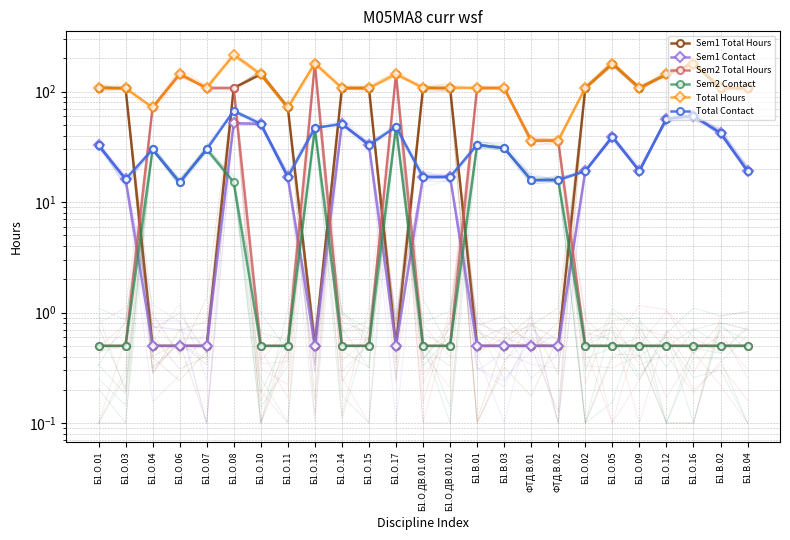

Reading left to right, extract all data points from this chart.

Sem1 Total Hours: Б1.О.01=108.0	Б1.О.03=108.0	Б1.О.04=0.5	Б1.О.06=0.5	Б1.О.07=0.5	Б1.О.08=108.0	Б1.О.10=144.0	Б1.О.11=72.0	Б1.О.13=0.5	Б1.О.14=108.0	Б1.О.15=108.0	Б1.О.17=0.5	Б1.О.ДВ.01.01=108.0	Б1.О.ДВ.01.02=108.0	Б1.В.01=0.5	Б1.В.03=0.5	ФТД.В.01=0.5	ФТД.В.02=0.5	Б1.О.02=108.0	Б1.О.05=180.0	Б1.О.09=108.0	Б1.О.12=144.0	Б1.О.16=180.0	Б1.В.02=108.0	Б1.В.04=108.0
Sem1 Contact: Б1.О.01=32.9	Б1.О.03=16.1	Б1.О.04=0.5	Б1.О.06=0.5	Б1.О.07=0.5	Б1.О.08=51.9	Б1.О.10=51.1	Б1.О.11=16.9	Б1.О.13=0.5	Б1.О.14=51.1	Б1.О.15=32.9	Б1.О.17=0.5	Б1.О.ДВ.01.01=16.9	Б1.О.ДВ.01.02=16.9	Б1.В.01=0.5	Б1.В.03=0.5	ФТД.В.01=0.5	ФТД.В.02=0.5	Б1.О.02=19.1	Б1.О.05=39.0	Б1.О.09=19.1	Б1.О.12=57.1	Б1.О.16=60.2	Б1.В.02=42.2	Б1.В.04=19.1
Sem2 Total Hours: Б1.О.01=0.5	Б1.О.03=0.5	Б1.О.04=72.0	Б1.О.06=144.0	Б1.О.07=108.0	Б1.О.08=108.0	Б1.О.10=0.5	Б1.О.11=0.5	Б1.О.13=180.0	Б1.О.14=0.5	Б1.О.15=0.5	Б1.О.17=144.0	Б1.О.ДВ.01.01=0.5	Б1.О.ДВ.01.02=0.5	Б1.В.01=108.0	Б1.В.03=108.0	ФТД.В.01=36.0	ФТД.В.02=36.0	Б1.О.02=0.5	Б1.О.05=0.5	Б1.О.09=0.5	Б1.О.12=0.5	Б1.О.16=0.5	Б1.В.02=0.5	Б1.В.04=0.5
Sem2 Contact: Б1.О.01=0.5	Б1.О.03=0.5	Б1.О.04=30.1	Б1.О.06=15.1	Б1.О.07=30.1	Б1.О.08=15.1	Б1.О.10=0.5	Б1.О.11=0.5	Б1.О.13=46.9	Б1.О.14=0.5	Б1.О.15=0.5	Б1.О.17=48.0	Б1.О.ДВ.01.01=0.5	Б1.О.ДВ.01.02=0.5	Б1.В.01=33.0	Б1.В.03=30.9	ФТД.В.01=15.8	ФТД.В.02=15.8	Б1.О.02=0.5	Б1.О.05=0.5	Б1.О.09=0.5	Б1.О.12=0.5	Б1.О.16=0.5	Б1.В.02=0.5	Б1.В.04=0.5
Total Hours: Б1.О.01=108.0	Б1.О.03=108.0	Б1.О.04=72.0	Б1.О.06=144.0	Б1.О.07=108.0	Б1.О.08=216.0	Б1.О.10=144.0	Б1.О.11=72.0	Б1.О.13=180.0	Б1.О.14=108.0	Б1.О.15=108.0	Б1.О.17=144.0	Б1.О.ДВ.01.01=108.0	Б1.О.ДВ.01.02=108.0	Б1.В.01=108.0	Б1.В.03=108.0	ФТД.В.01=36.0	ФТД.В.02=36.0	Б1.О.02=108.0	Б1.О.05=180.0	Б1.О.09=108.0	Б1.О.12=144.0	Б1.О.16=180.0	Б1.В.02=108.0	Б1.В.04=108.0
Total Contact: Б1.О.01=32.9	Б1.О.03=16.1	Б1.О.04=30.1	Б1.О.06=15.1	Б1.О.07=30.1	Б1.О.08=67.0	Б1.О.10=51.1	Б1.О.11=16.9	Б1.О.13=46.9	Б1.О.14=51.1	Б1.О.15=32.9	Б1.О.17=48.0	Б1.О.ДВ.01.01=16.9	Б1.О.ДВ.01.02=16.9	Б1.В.01=33.0	Б1.В.03=30.9	ФТД.В.01=15.8	ФТД.В.02=15.8	Б1.О.02=19.1	Б1.О.05=39.0	Б1.О.09=19.1	Б1.О.12=57.1	Б1.О.16=60.2	Б1.В.02=42.2	Б1.В.04=19.1